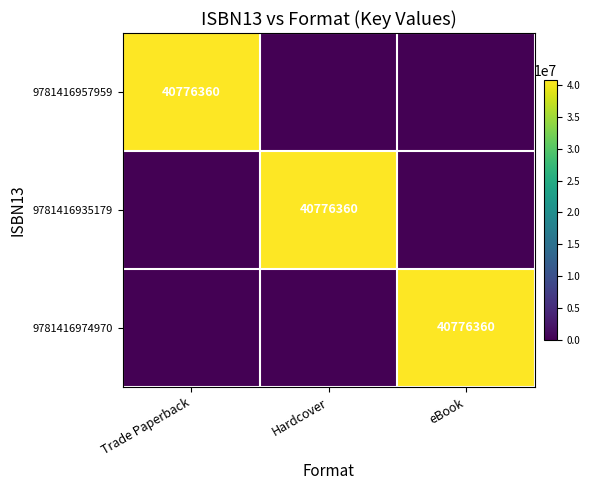

Count the number of categories in the chart.

3